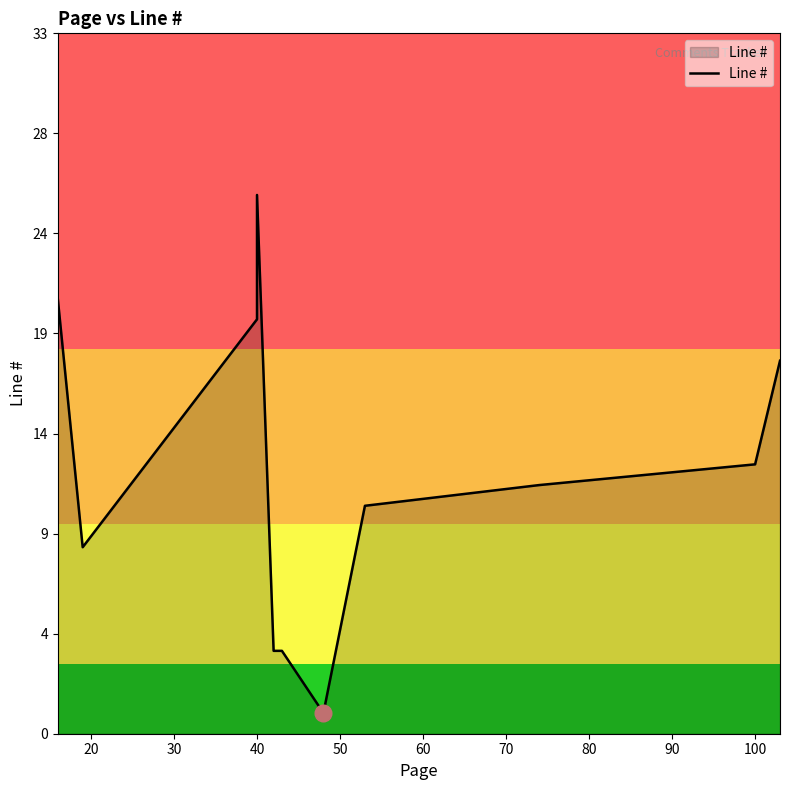

How many interior local peaks (higher than both neighbors) does the data have?

1